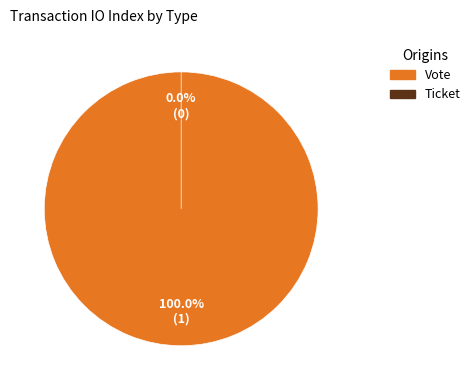

Is it true that Ticket is 0% of the pie?

True